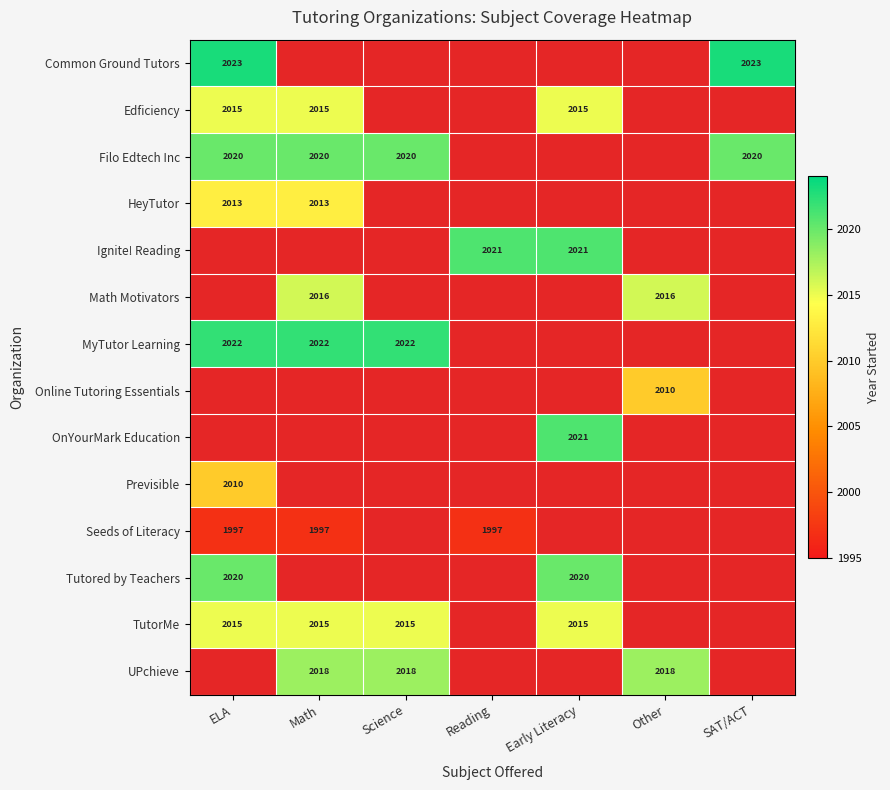

How many series are shown in this chart?

14